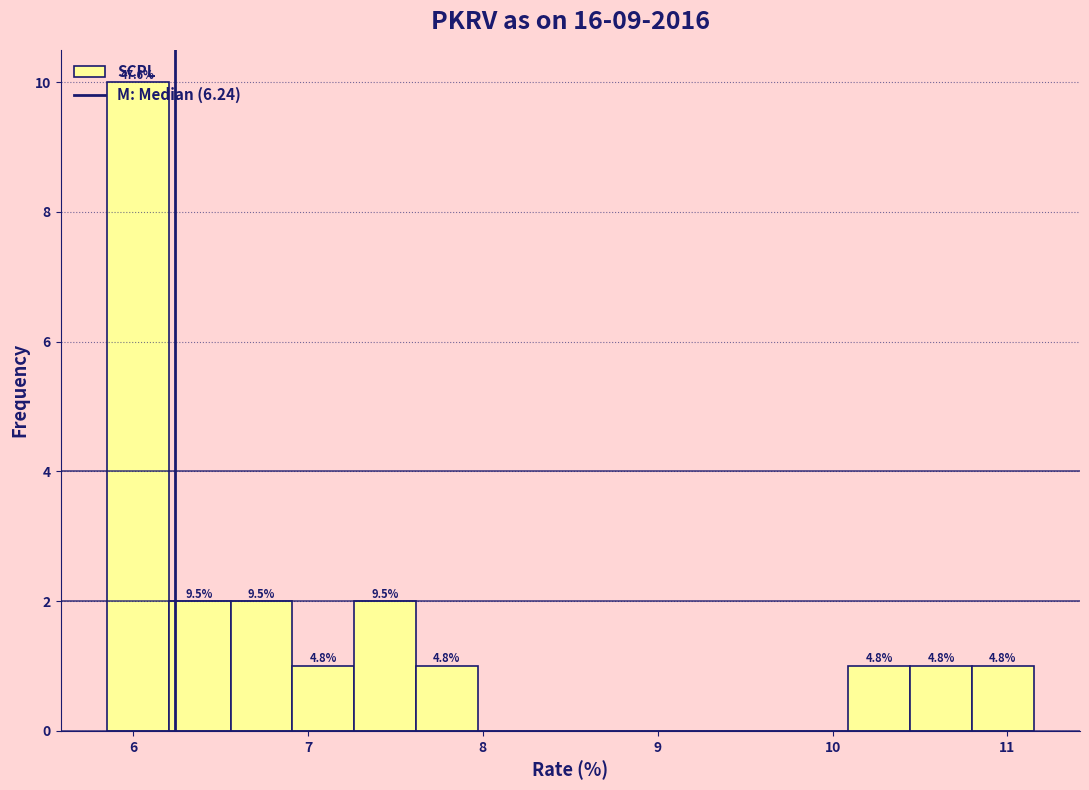

Around what value on the x-axis is the tallest bar? Give the approximate position of its centre, as read against the axis.

6.0